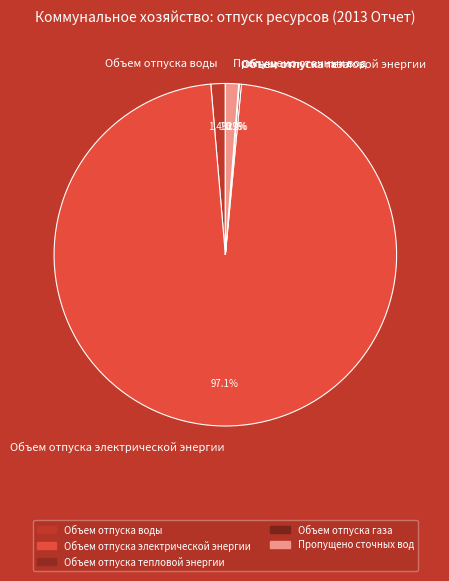

Which has a higher value, Пропущено сточных вод or Объем отпуска электрической энергии?

Объем отпуска электрической энергии